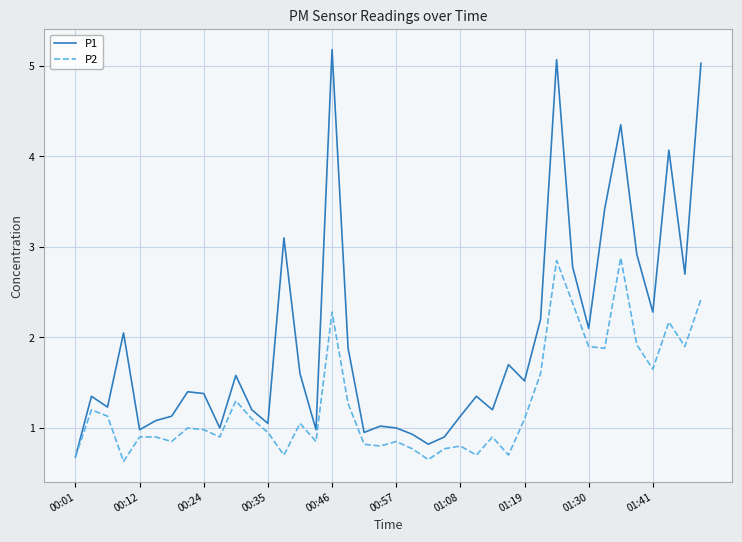

What is the lowest value of the P1 series?

0.7